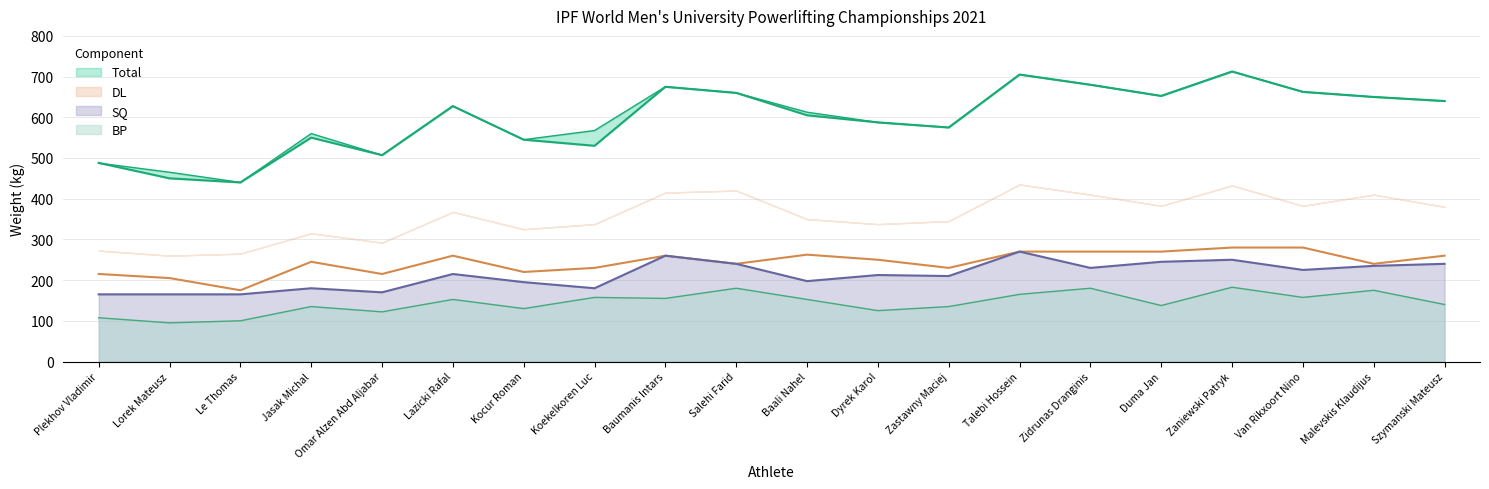

Which label corresponds to the largest value in the chart?

Zaniewski Patryk